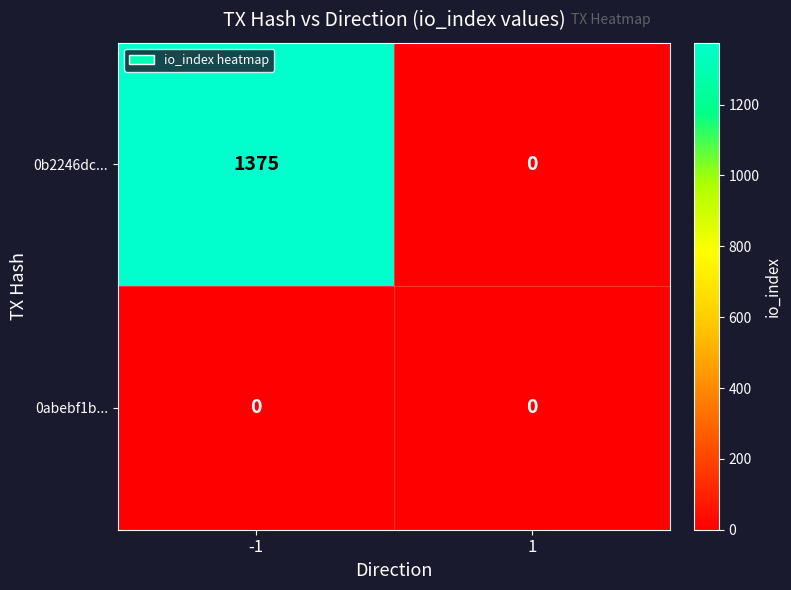

True or false: 0b2246dc... has a value of -458 at 1.

False